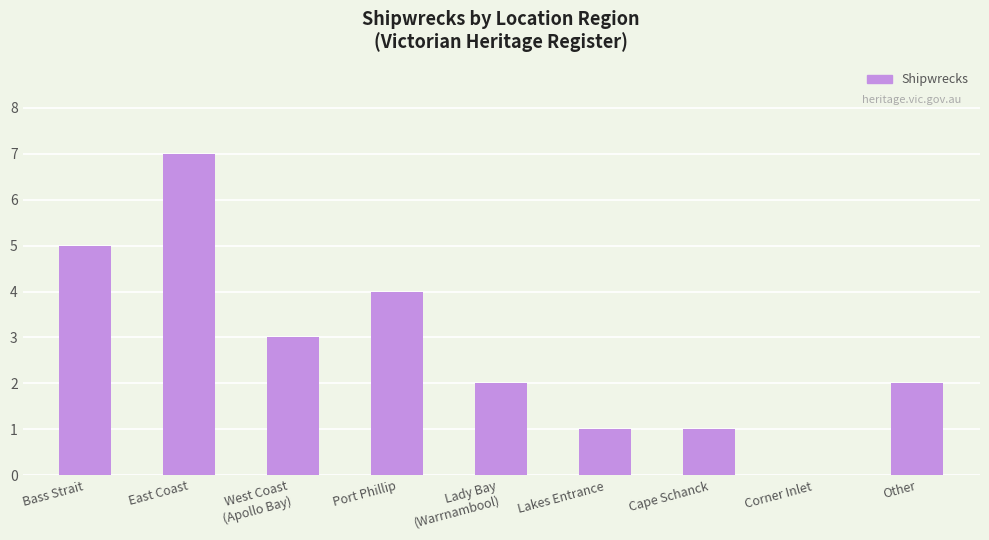

Approximately how many times larger is the value at Port Phillip compared to Lakes Entrance?

4.0